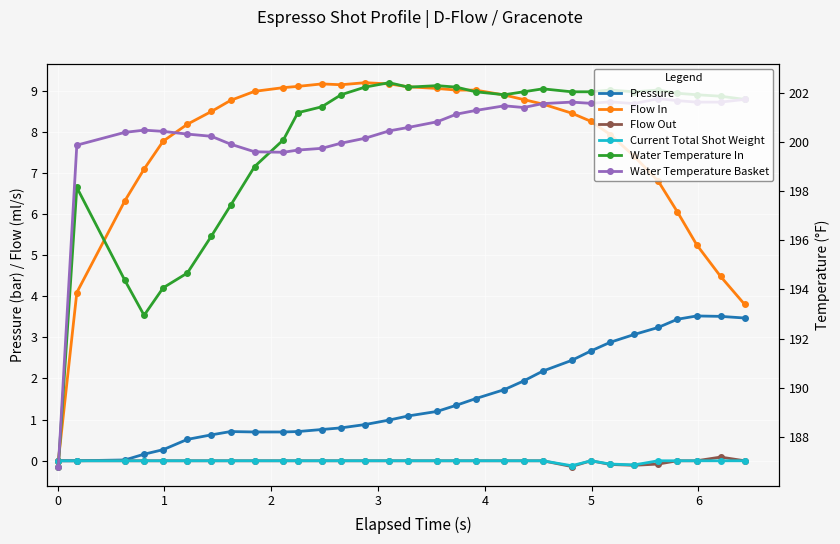

True or false: Flow In has a value of 16.1 at 10.

False